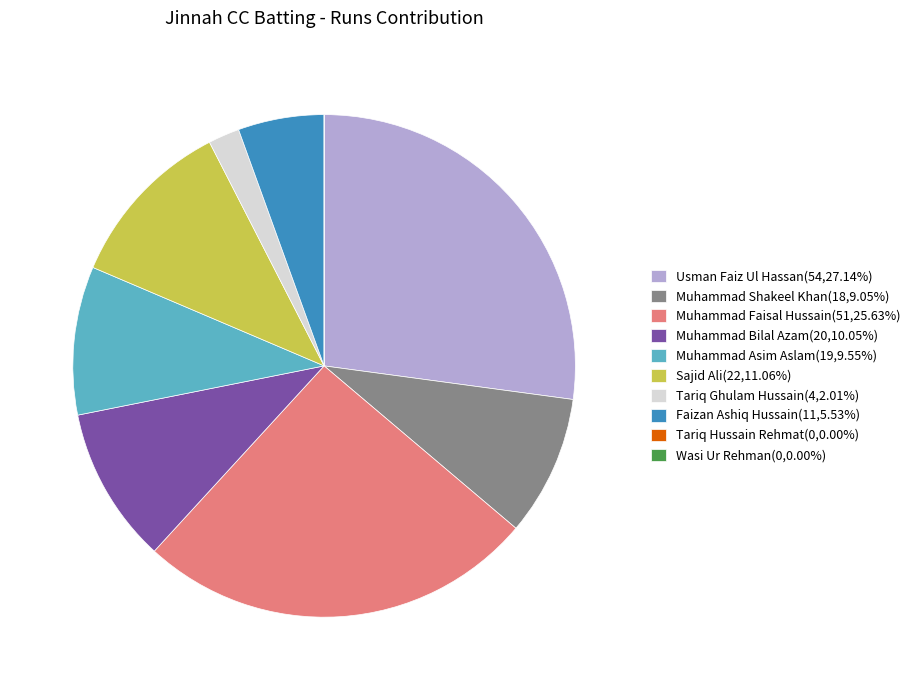

What is the ratio of the value at Muhammad Asim Aslam(19,9.55%) to the value at Muhammad Shakeel Khan(18,9.05%)?

1.1